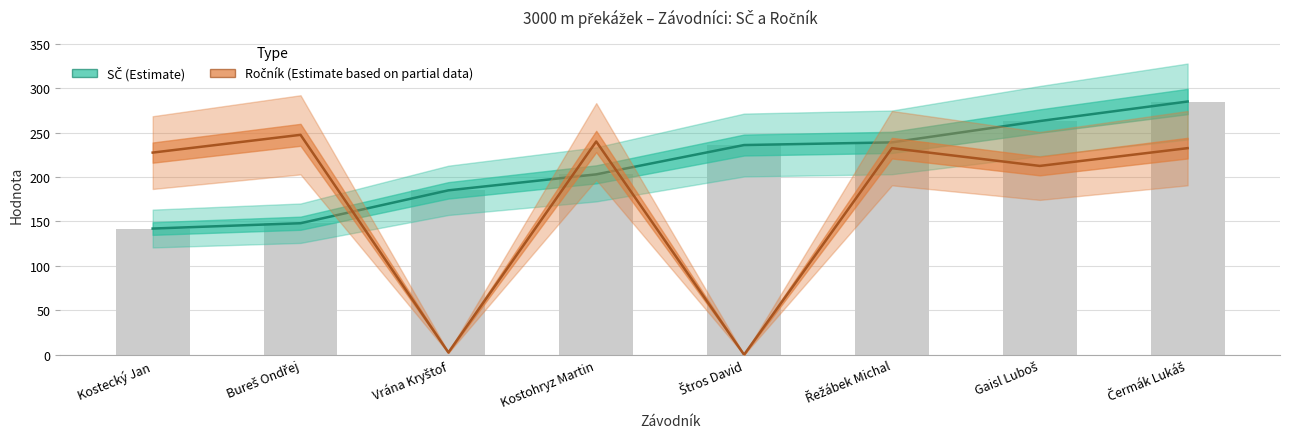

What is the total value across all series at Kostohryz Martin?

443.0